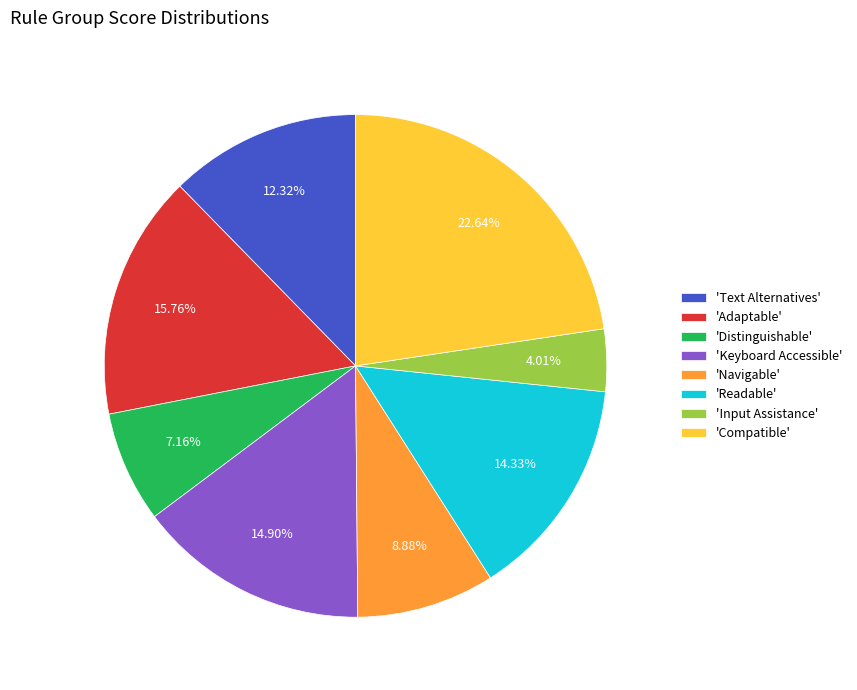

Which has a higher value, 'Text Alternatives' or 'Compatible'?

'Compatible'